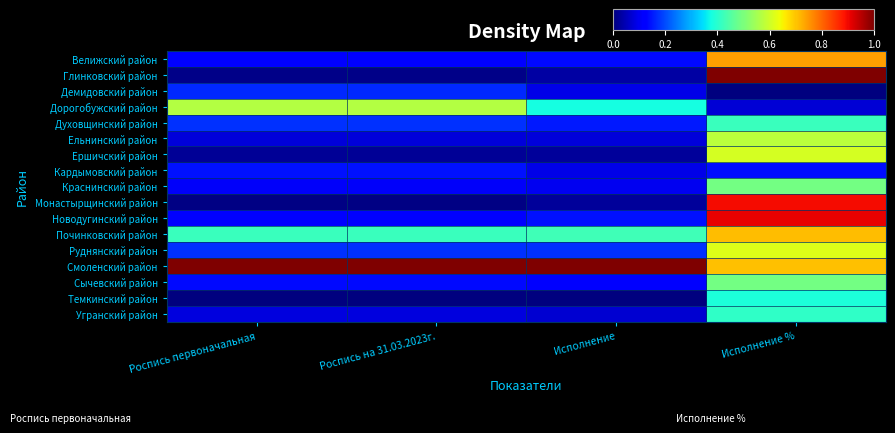

Reading left to right, what are all the values shown in this chart?

Велижский район: Роспись первоначальная=0.1	Роспись на 31.03.2023г.=0.1	Исполнение=0.1	Исполнение %=0.7
Глинковский район: Роспись первоначальная=0.0	Роспись на 31.03.2023г.=0.0	Исполнение=0.0	Исполнение %=1.0
Демидовский район: Роспись первоначальная=0.2	Роспись на 31.03.2023г.=0.2	Исполнение=0.1	Исполнение %=0.0
Дорогобужский район: Роспись первоначальная=0.6	Роспись на 31.03.2023г.=0.6	Исполнение=0.4	Исполнение %=0.1
Духовщинский район: Роспись первоначальная=0.2	Роспись на 31.03.2023г.=0.2	Исполнение=0.1	Исполнение %=0.4
Ельнинский район: Роспись первоначальная=0.1	Роспись на 31.03.2023г.=0.1	Исполнение=0.1	Исполнение %=0.6
Ершичский район: Роспись первоначальная=0.0	Роспись на 31.03.2023г.=0.0	Исполнение=0.0	Исполнение %=0.6
Кардымовский район: Роспись первоначальная=0.1	Роспись на 31.03.2023г.=0.1	Исполнение=0.1	Исполнение %=0.1
Краснинский район: Роспись первоначальная=0.1	Роспись на 31.03.2023г.=0.1	Исполнение=0.1	Исполнение %=0.5
Монастырщинский район: Роспись первоначальная=0.0	Роспись на 31.03.2023г.=0.0	Исполнение=0.0	Исполнение %=0.9
Новодугинский район: Роспись первоначальная=0.1	Роспись на 31.03.2023г.=0.1	Исполнение=0.1	Исполнение %=0.9
Починковский район: Роспись первоначальная=0.4	Роспись на 31.03.2023г.=0.4	Исполнение=0.4	Исполнение %=0.7
Руднянский район: Роспись первоначальная=0.2	Роспись на 31.03.2023г.=0.2	Исполнение=0.2	Исполнение %=0.6
Смоленский район: Роспись первоначальная=1.0	Роспись на 31.03.2023г.=1.0	Исполнение=1.0	Исполнение %=0.7
Сычевский район: Роспись первоначальная=0.1	Роспись на 31.03.2023г.=0.1	Исполнение=0.1	Исполнение %=0.5
Темкинский район: Роспись первоначальная=0.0	Роспись на 31.03.2023г.=0.0	Исполнение=0.0	Исполнение %=0.4
Угранский район: Роспись первоначальная=0.1	Роспись на 31.03.2023г.=0.1	Исполнение=0.1	Исполнение %=0.4